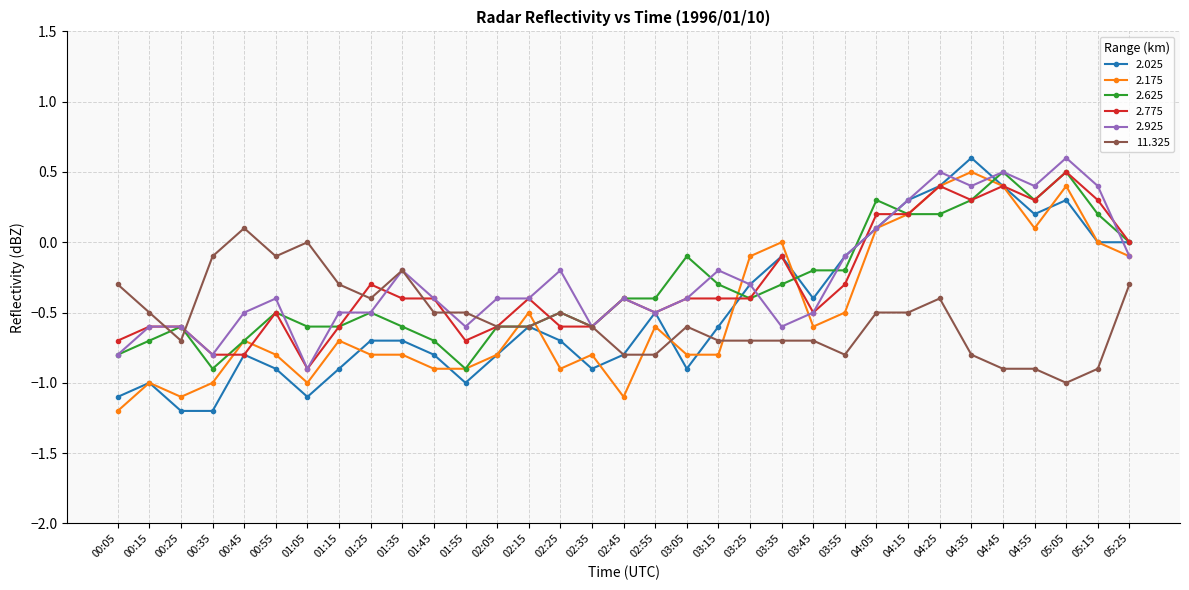

The 2.025 series shows 0.4 at 04:45. True or false?

True